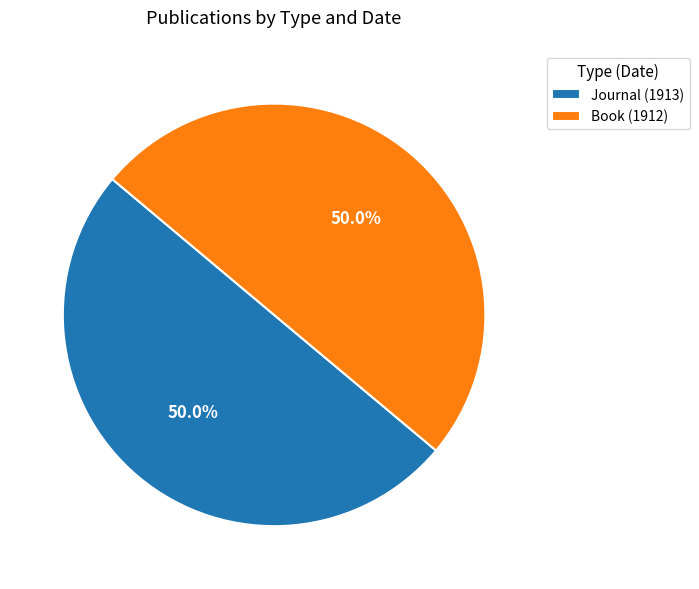

Approximately how many times larger is the value at Book (1912) compared to Journal (1913)?

1.0